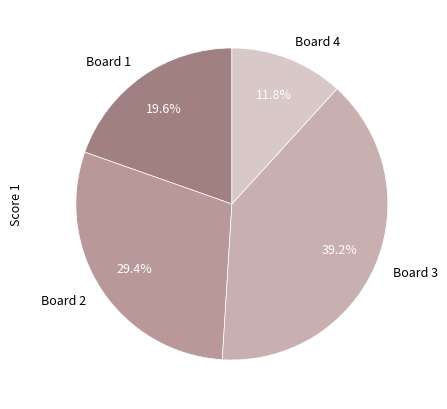

Is it true that Board 4 is 12% of the pie?

True